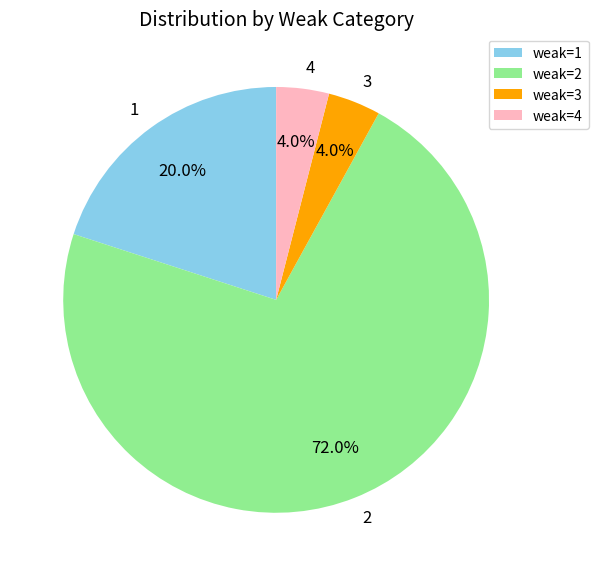

Do 3 and 4 together represent more than half of the pie?

No